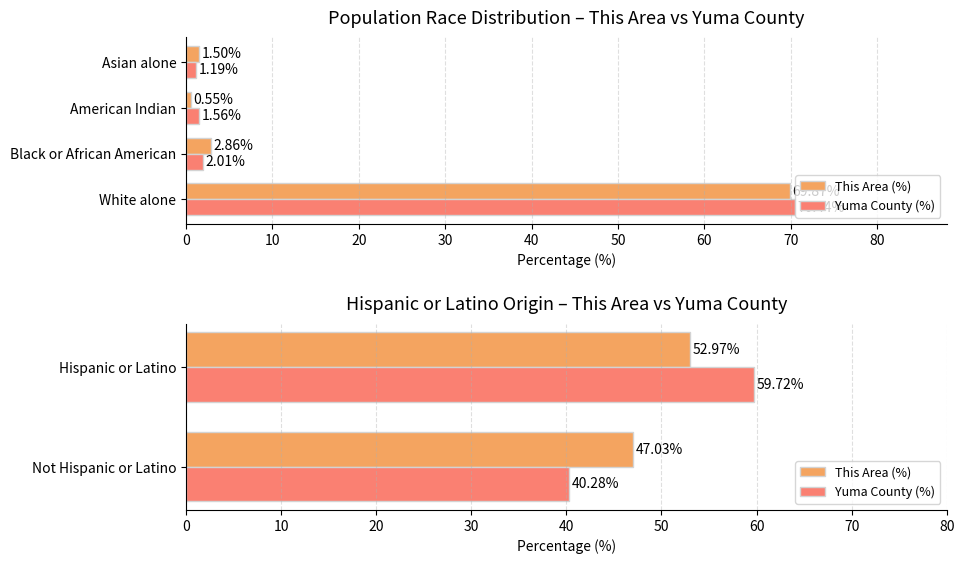

How many categories are shown in the chart?

2